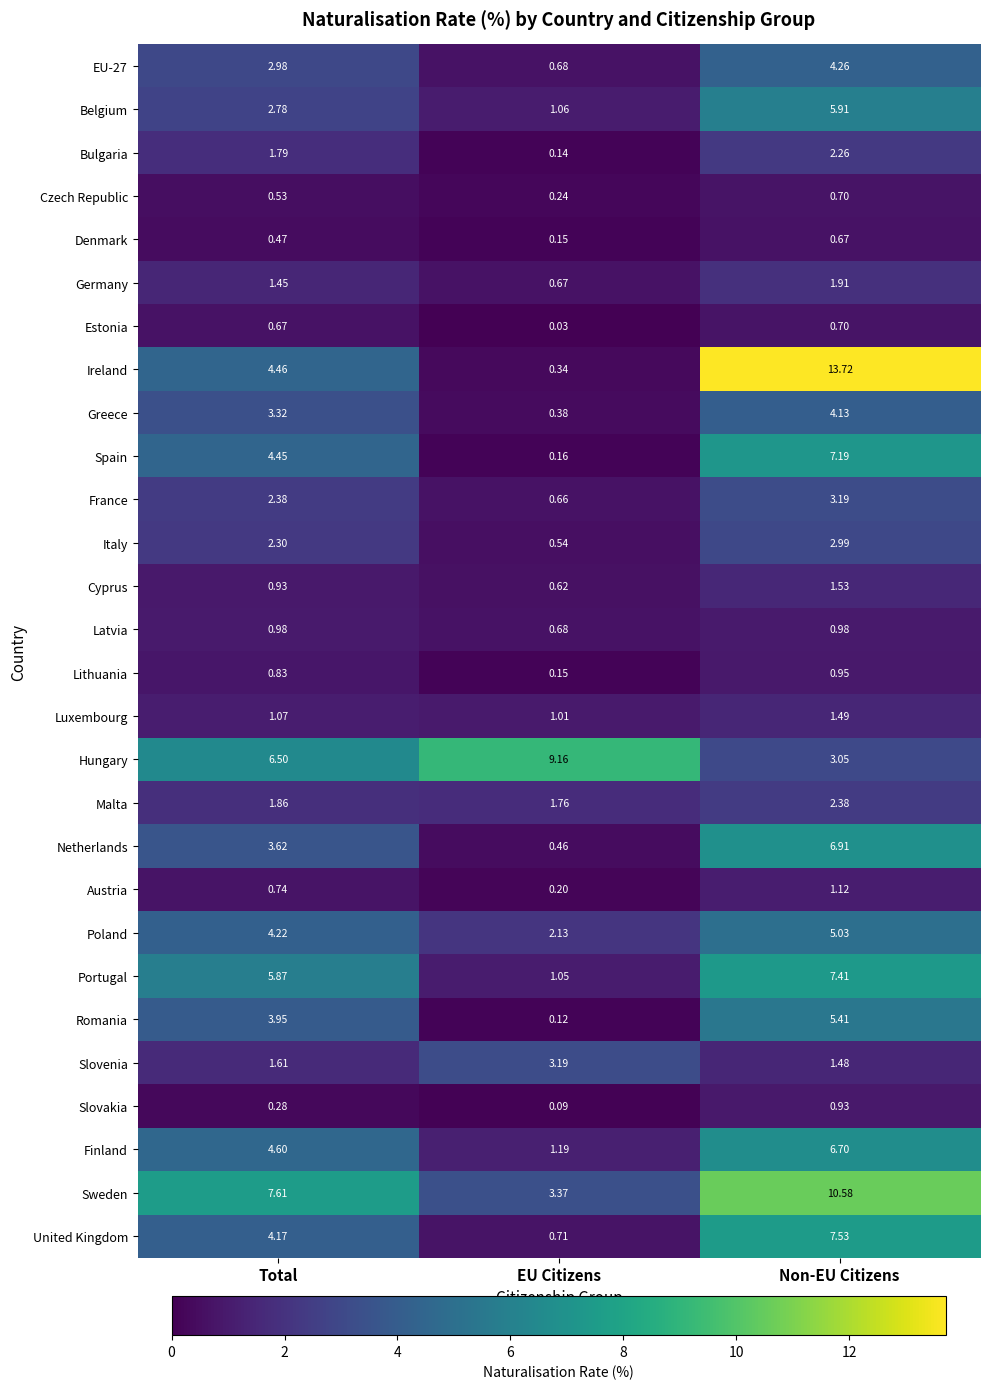

Where does the Portugal series first go above 5?

Total